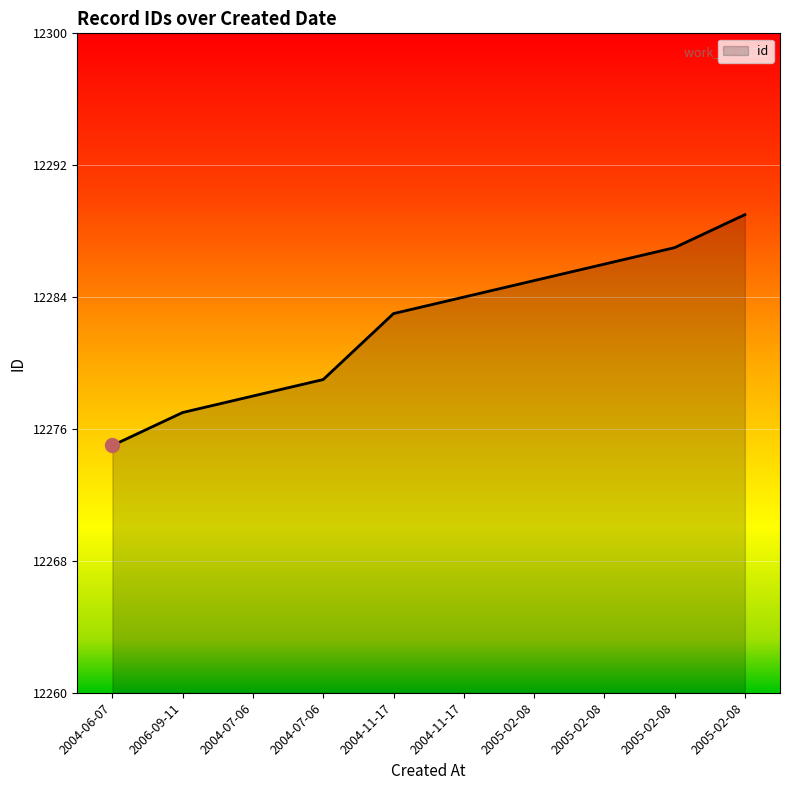

Does the chart display data point markers on the line(s)?

No